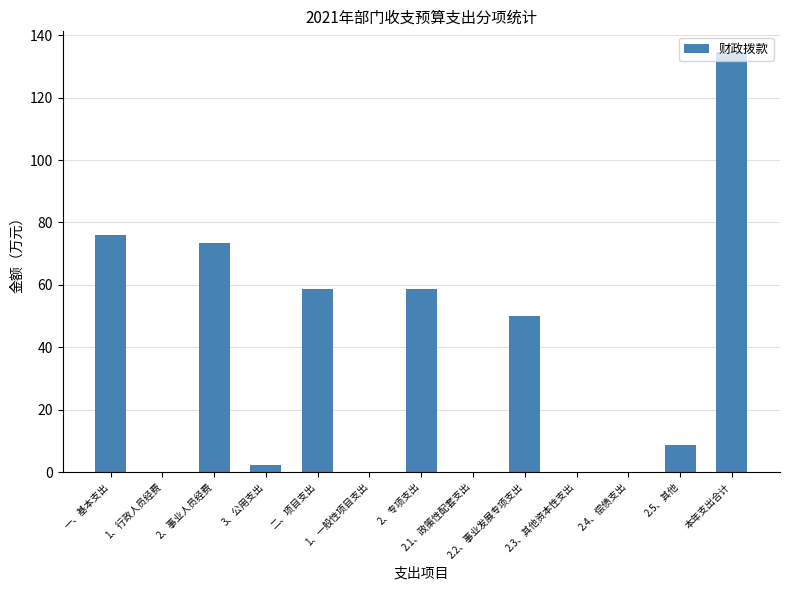

Between 1、行政人员经费 and 2.2、事业发展专项支出, which is larger?

2.2、事业发展专项支出